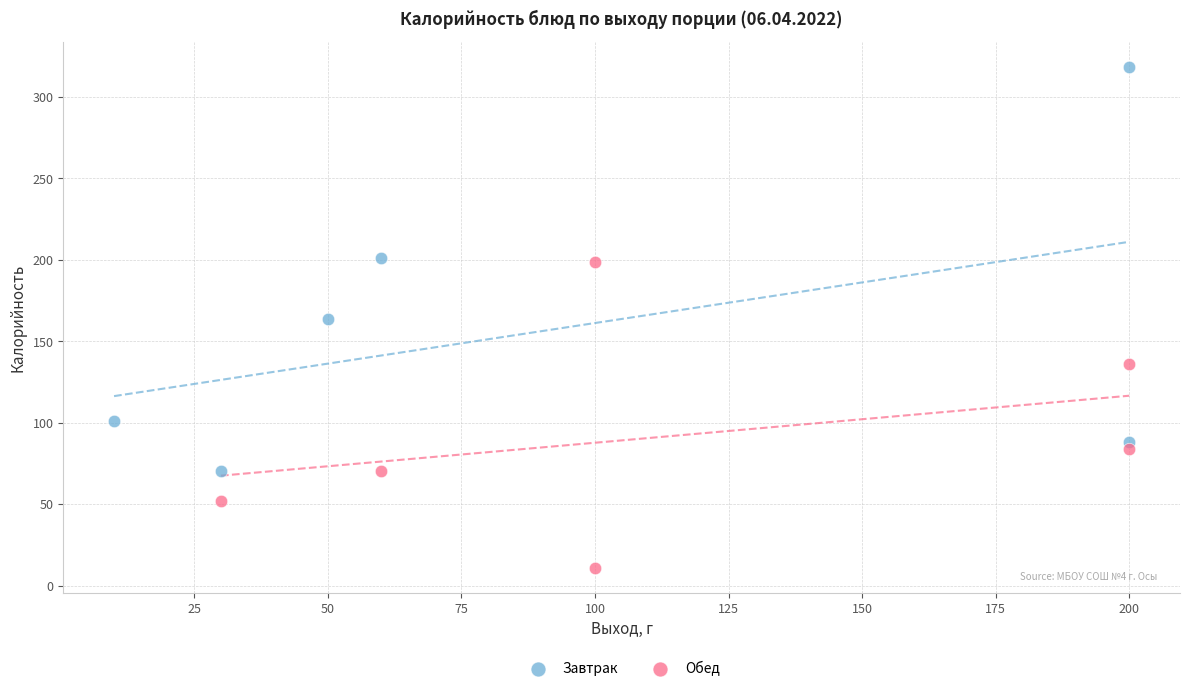

Which series has the widest spread of Y values?

Завтрак